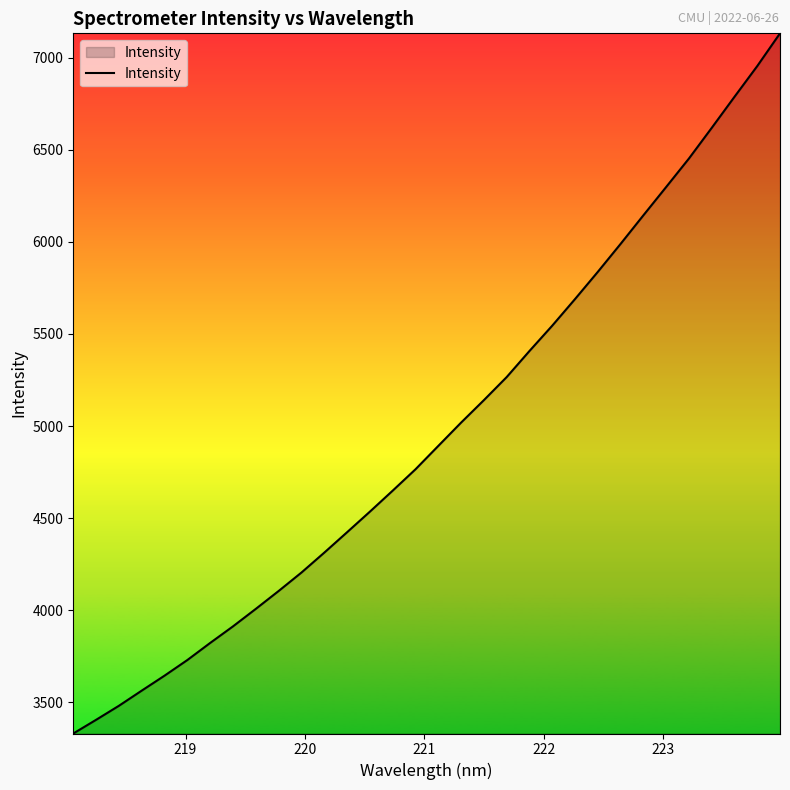

What is the average value?

4970.7